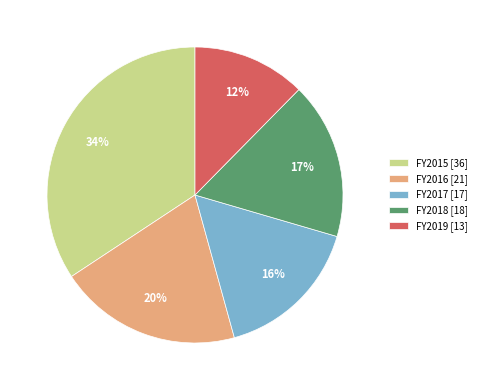

To the nearest percent, what is the difference between the largest and smallest slice percentages?

22%